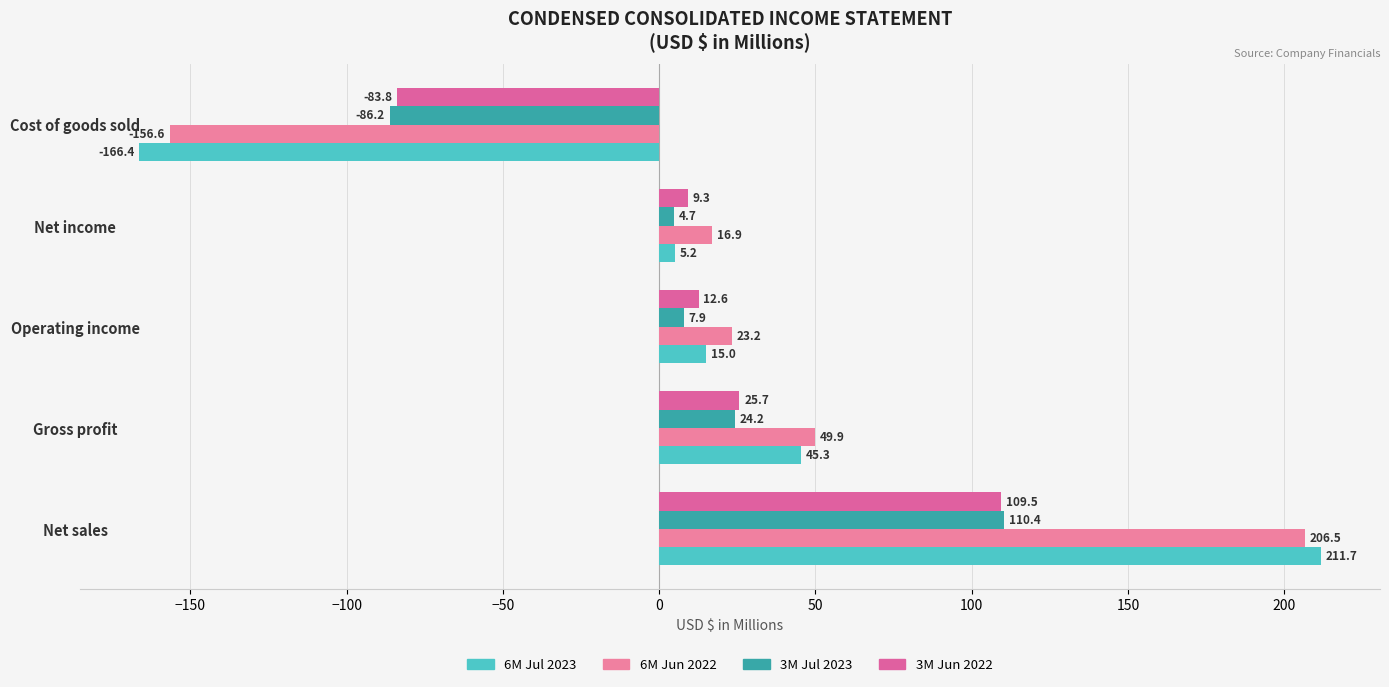

Which series has the largest total across all categories?

6M Jun 2022